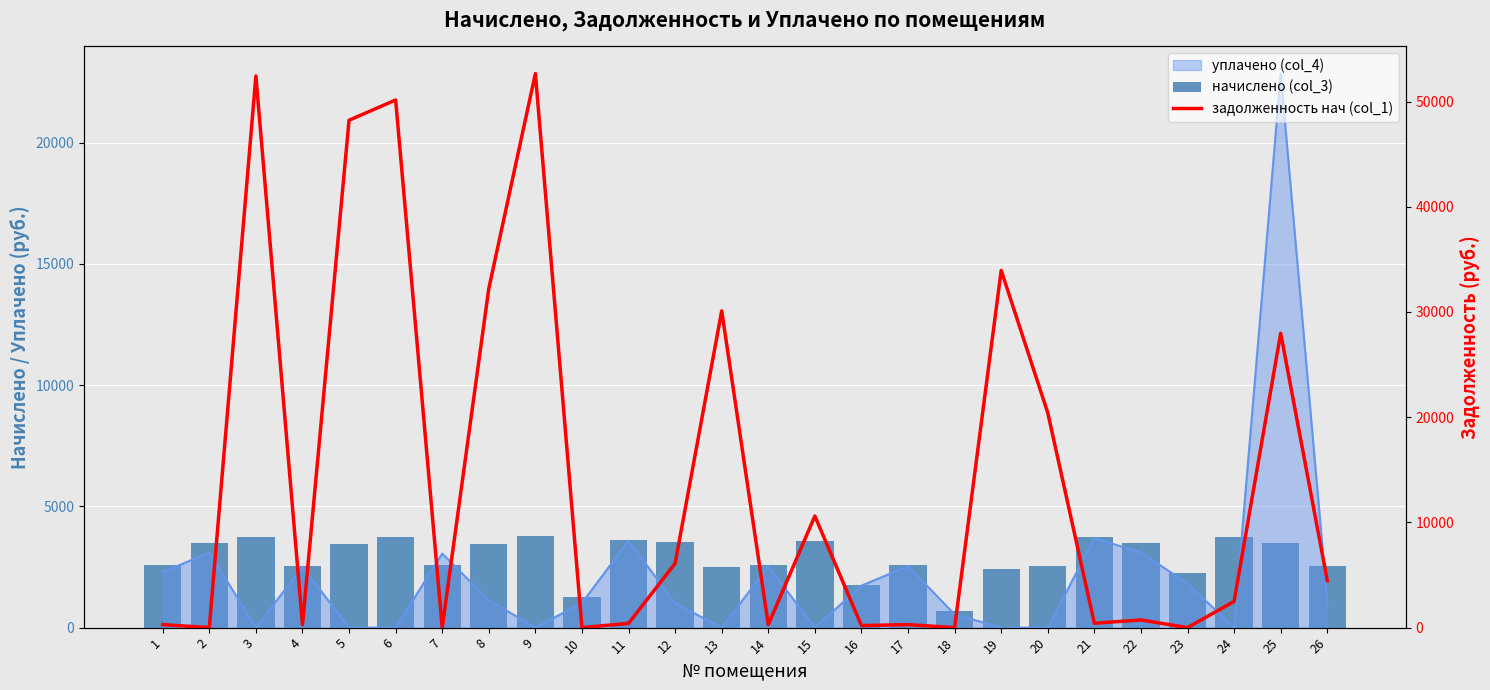

What is the difference between the highest and lowest values at 20?

17852.5